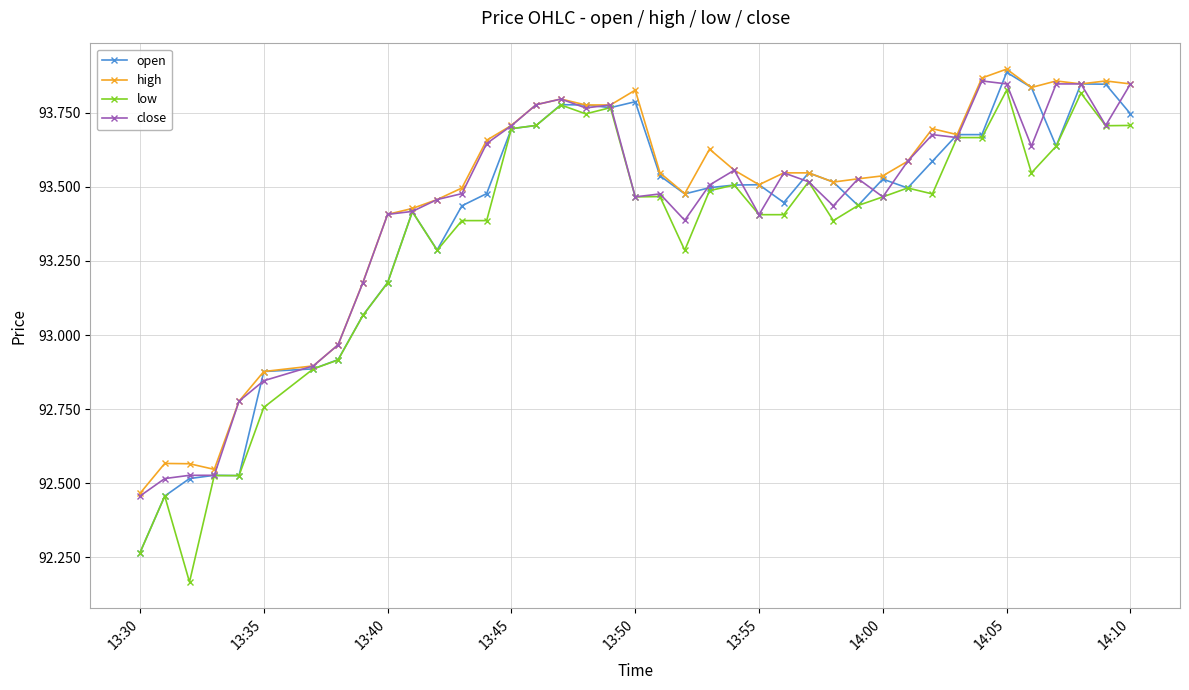

True or false: close has more than 0 interior local peaks.

True